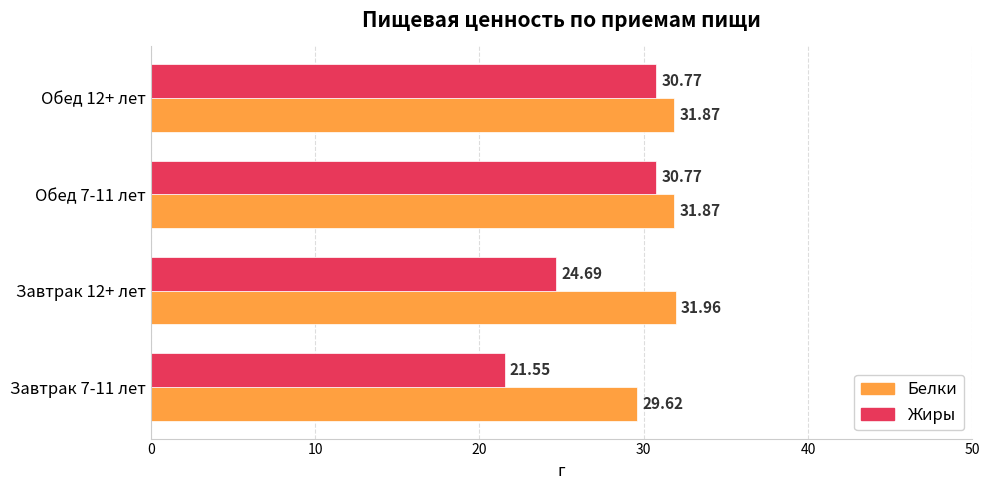

What is the difference between the maximum and minimum values in the Жиры series?

9.2